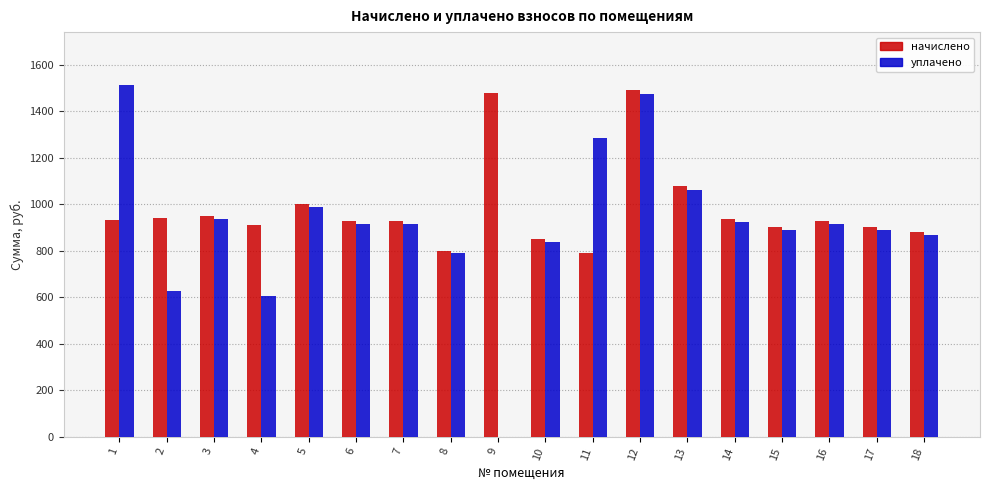

What is the sum of the начислено values at 14 and 13?

2013.1